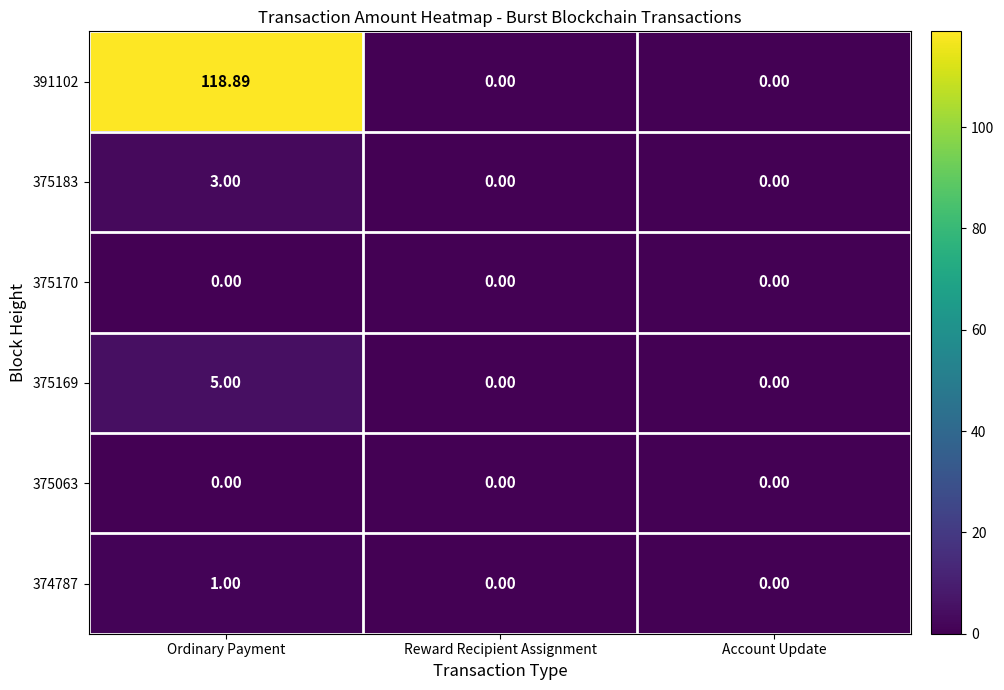

Which series has the widest spread of values?

391102